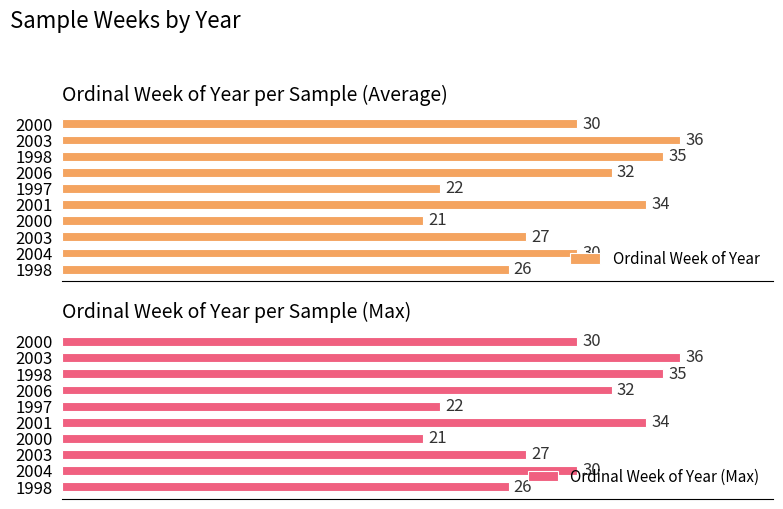

Is it true that Ordinal Week of Year equals 52 at 2004?

False